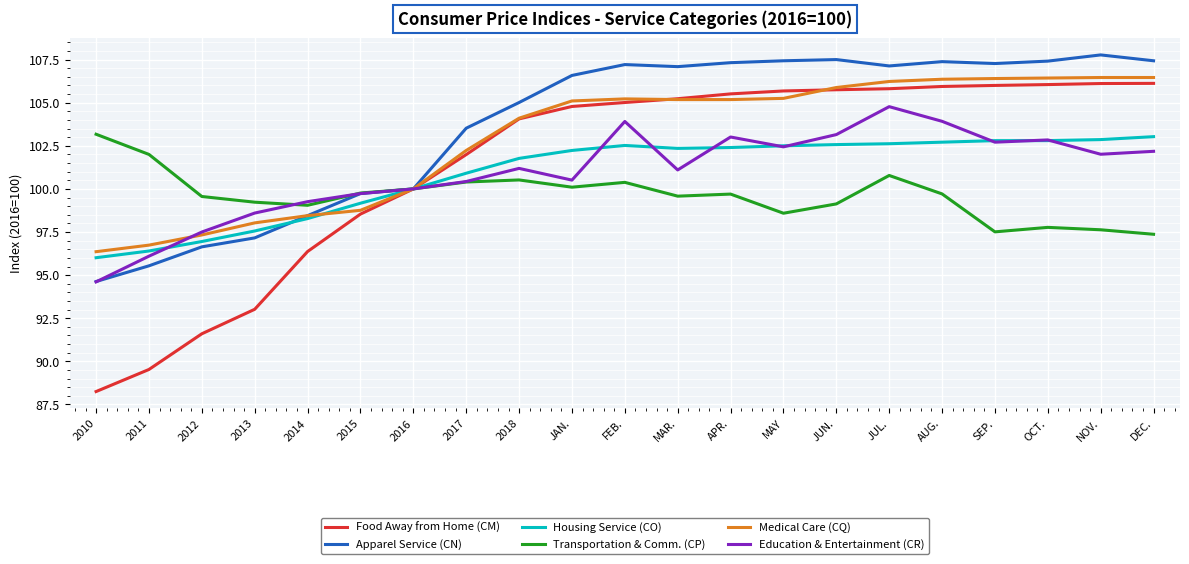

At which label is Housing Service (CO) closest to 99?

2015